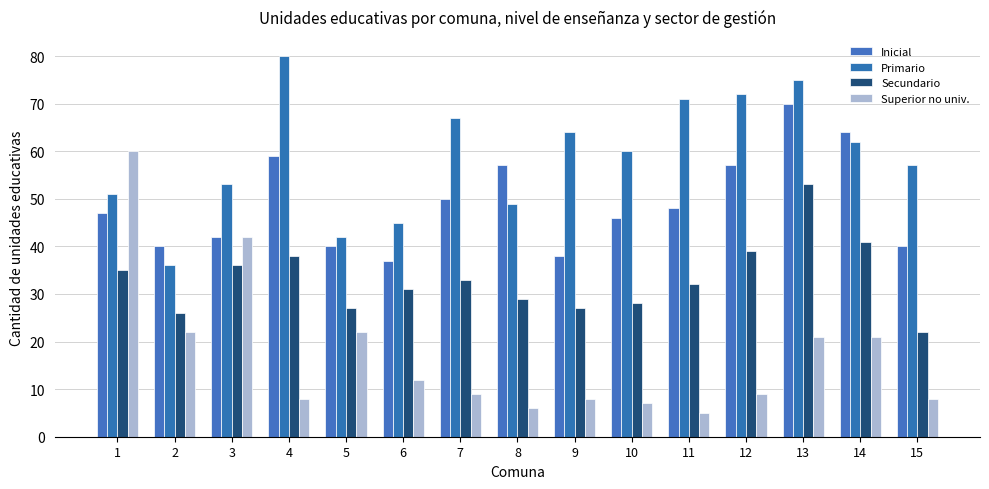

Which series has the largest range (max minus min)?

Superior no univ.